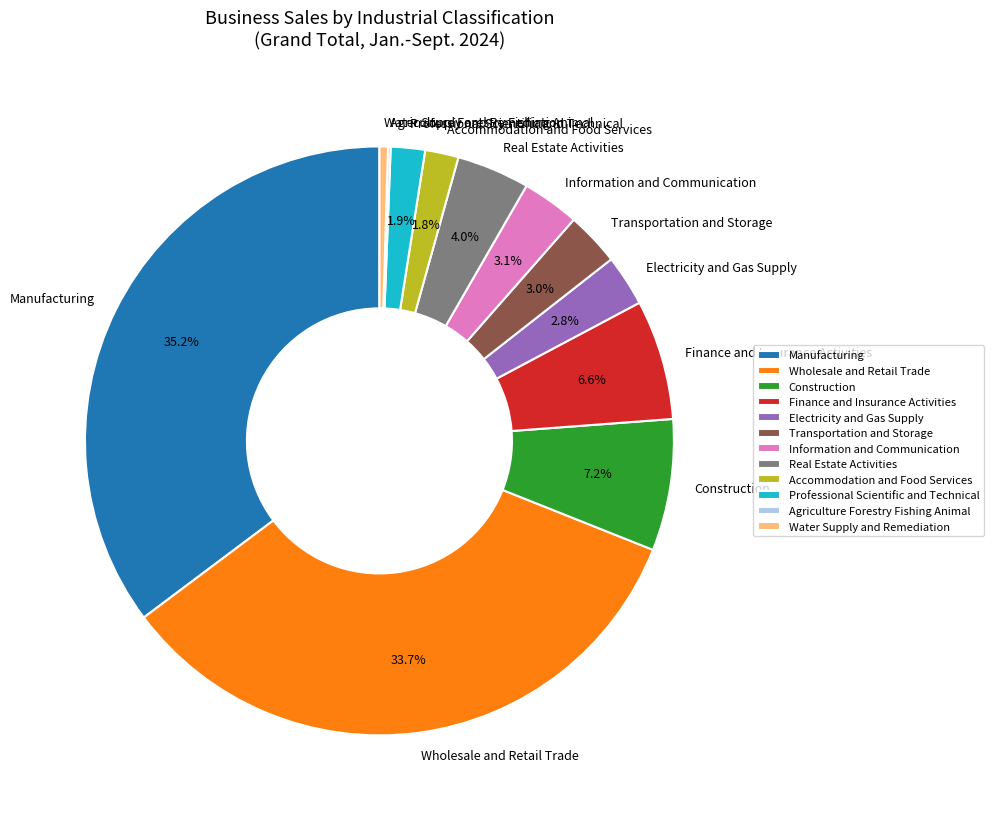

Which slice is the largest?

Manufacturing